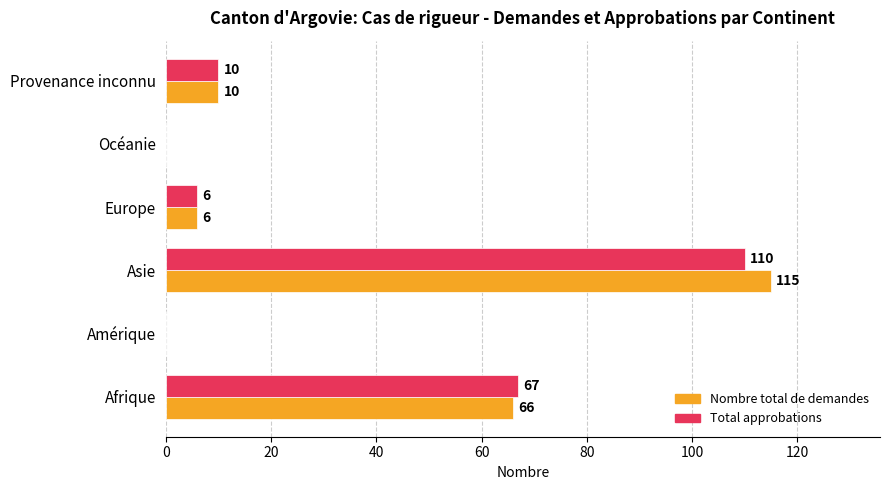

What is the maximum value shown in the chart?

115